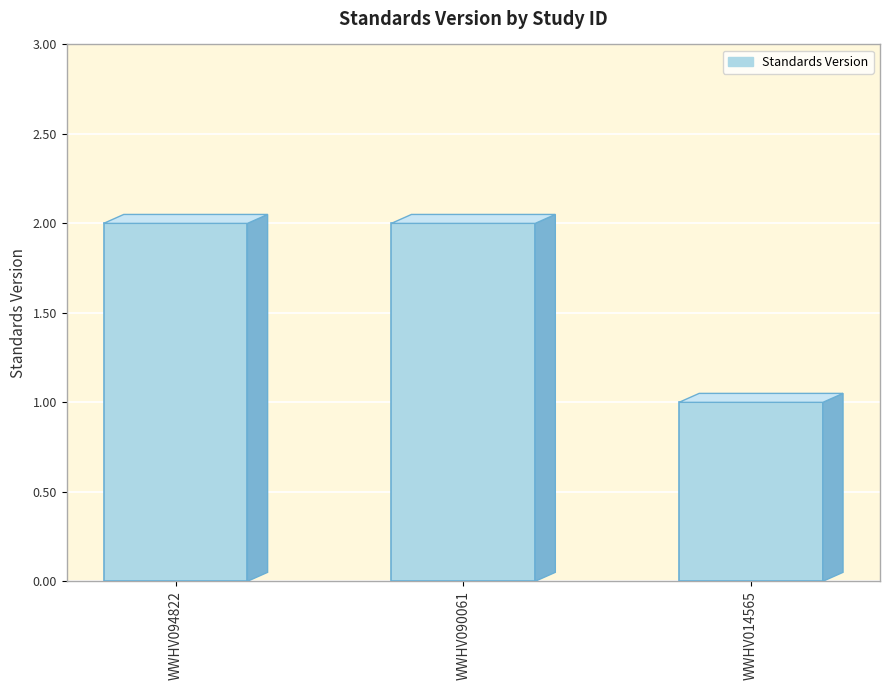

Which category has the lowest value across all series?

WWHV014565